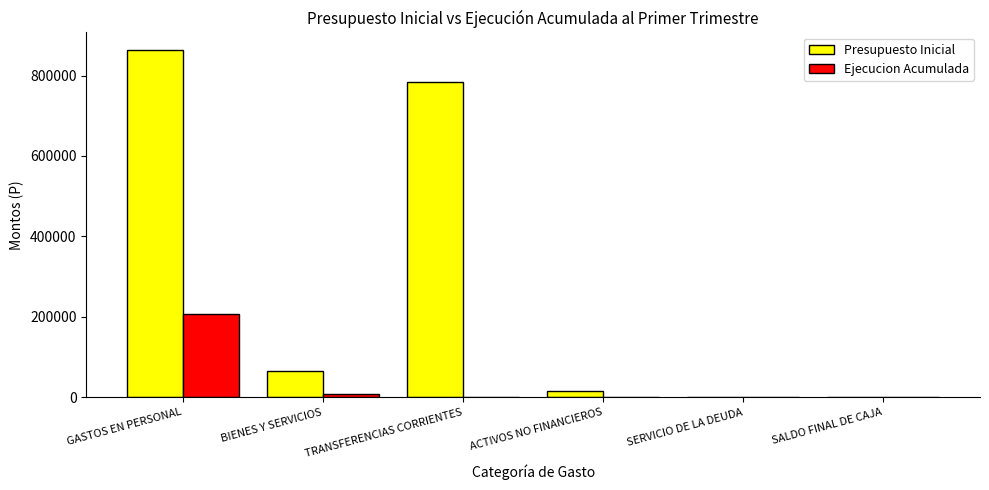

At which category does the chart reach its peak across all series?

GASTOS EN PERSONAL